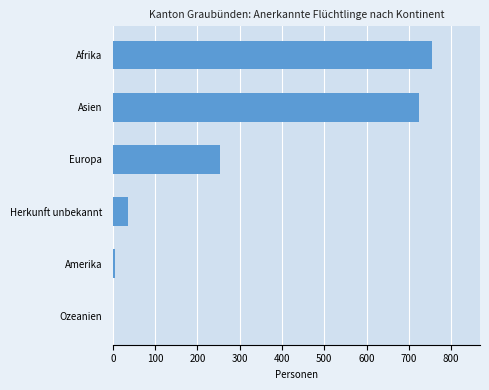

What is the maximum value shown in the chart?

755